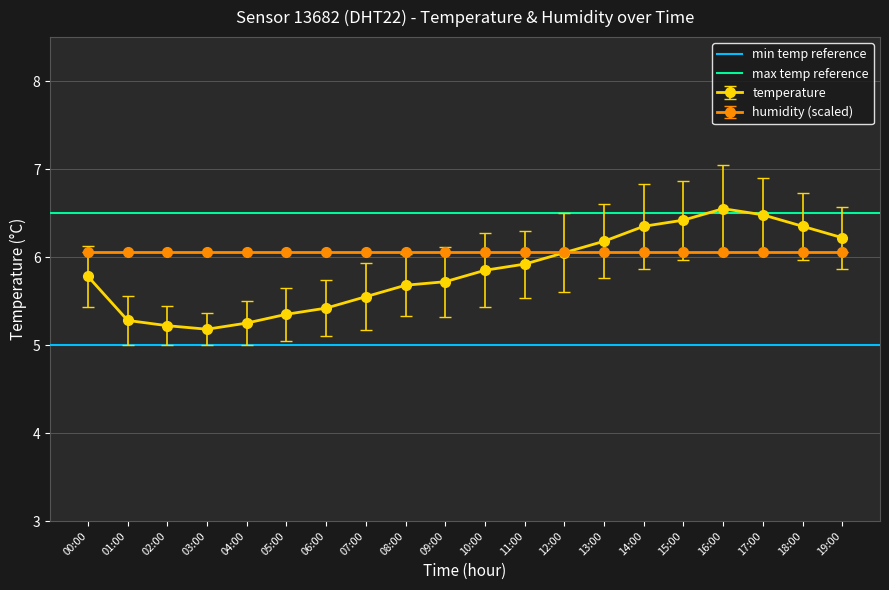

The value of temperature at 02:00 is 3.5. True or false?

False